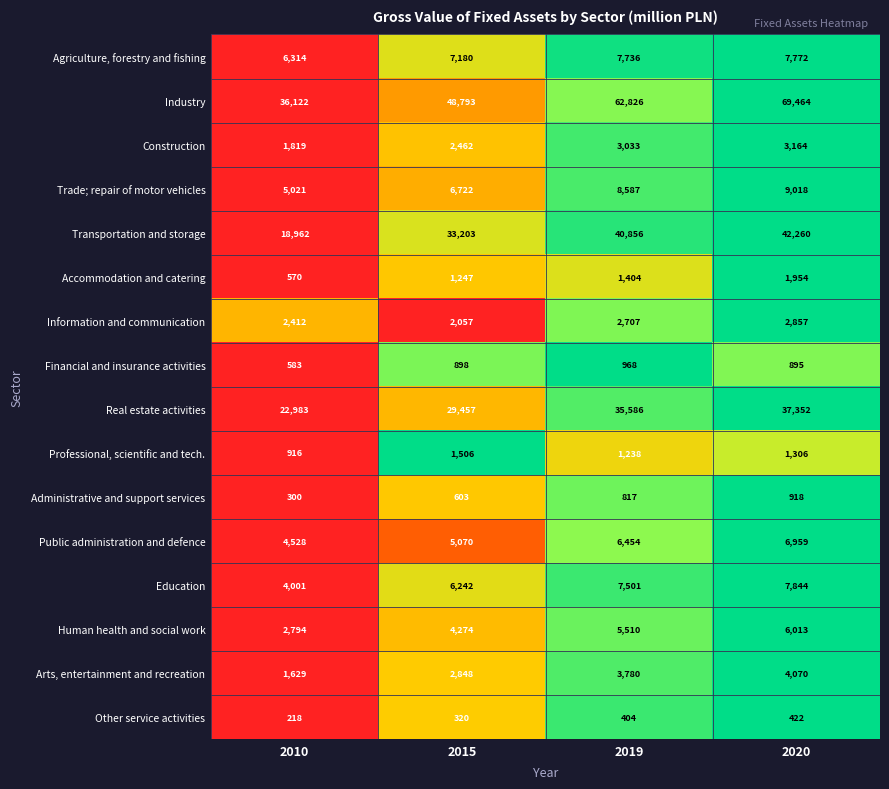

What is the difference between the Education values at 2020 and 2010?

3843